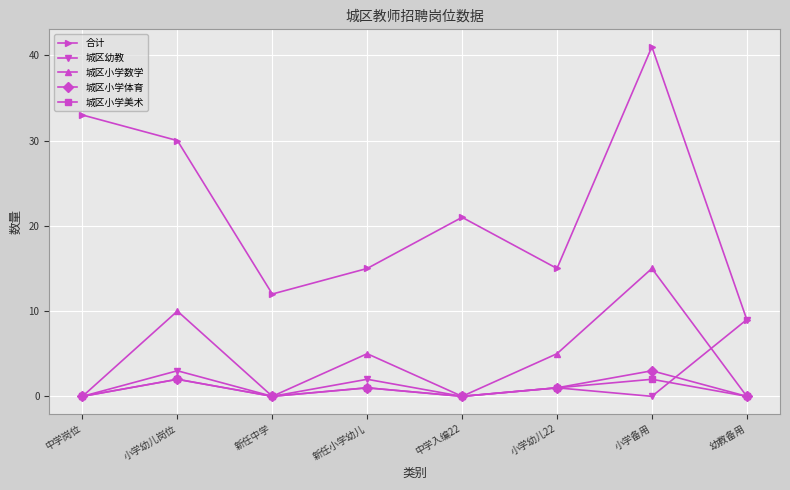

How many data points does each series have?

8